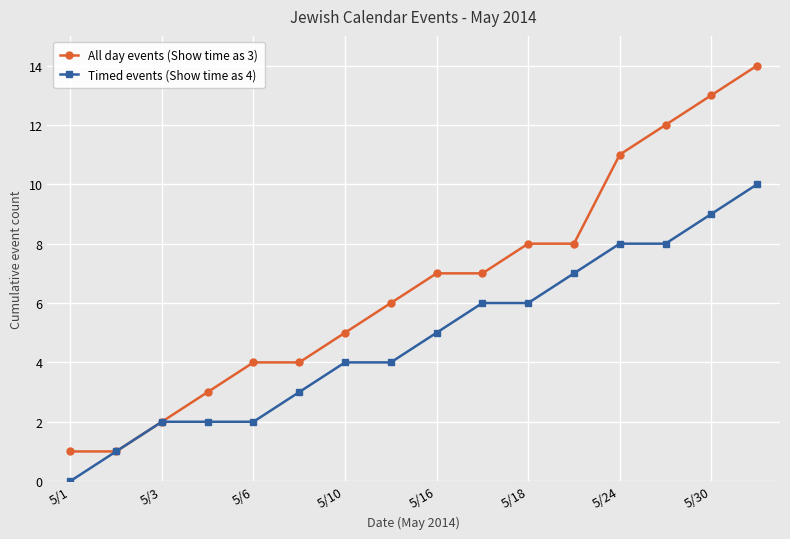

Which series has the largest range (max minus min)?

All day events (Show time as 3)